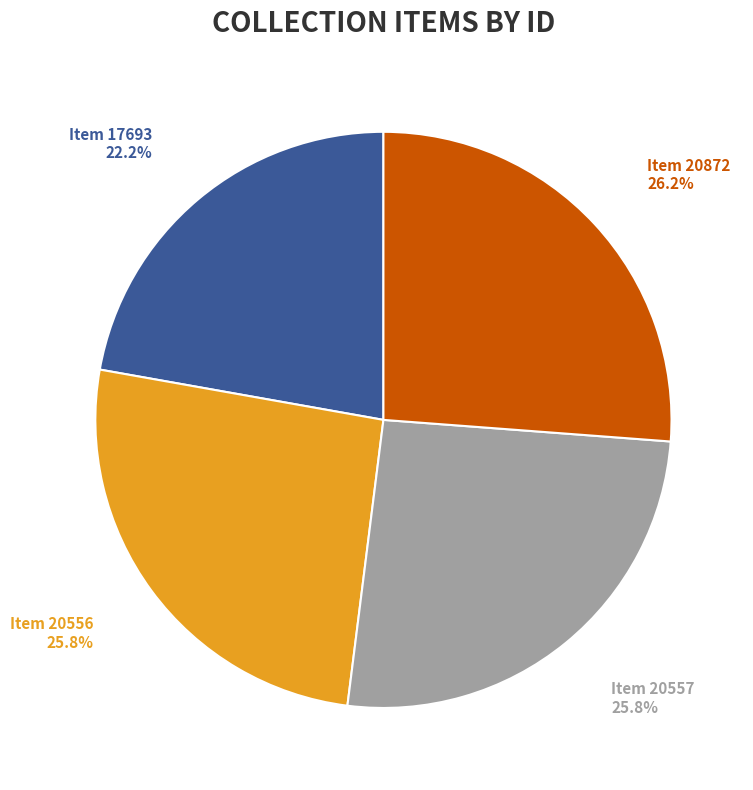

Approximately how many times larger is the value at Item 17693 compared to Item 20556?

0.9